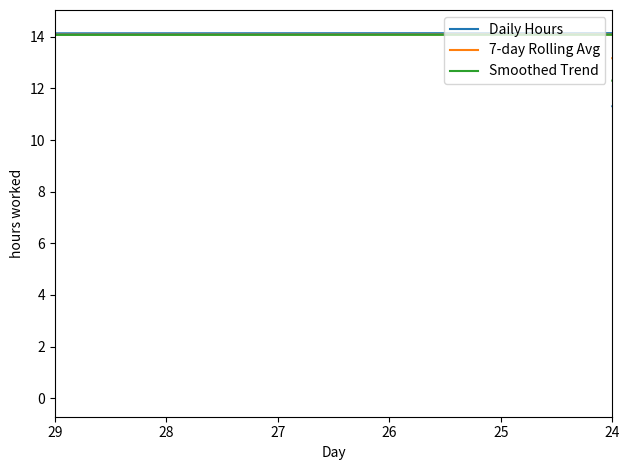

Rank the series by their average value, from highest to lowest.

7-day Rolling Avg, Smoothed Trend, Daily Hours